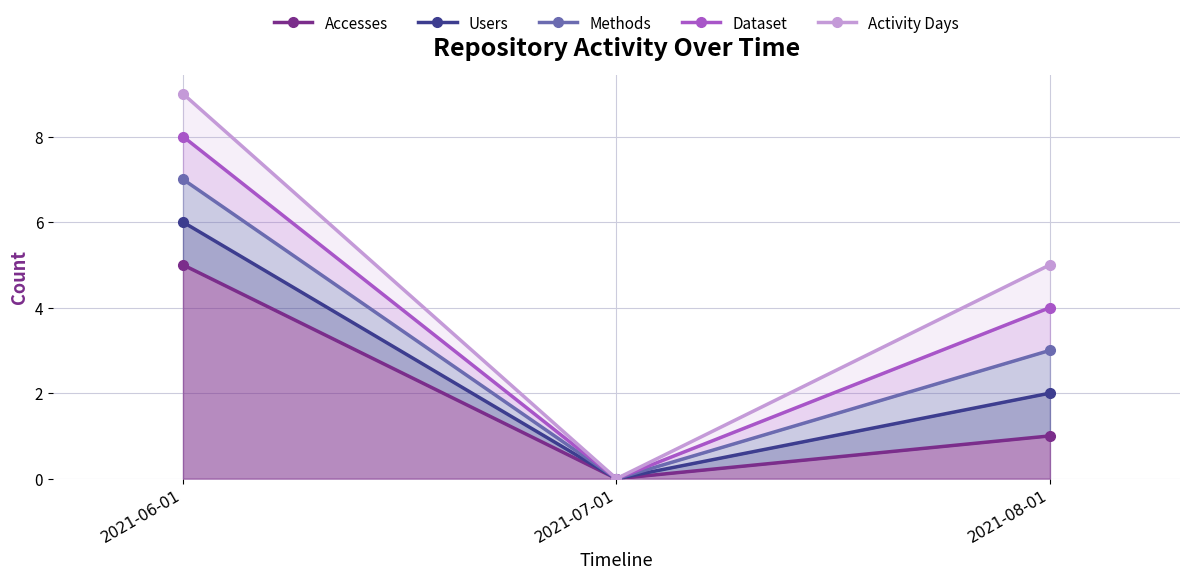

The Methods series shows -2 at 2021-07-01. True or false?

False